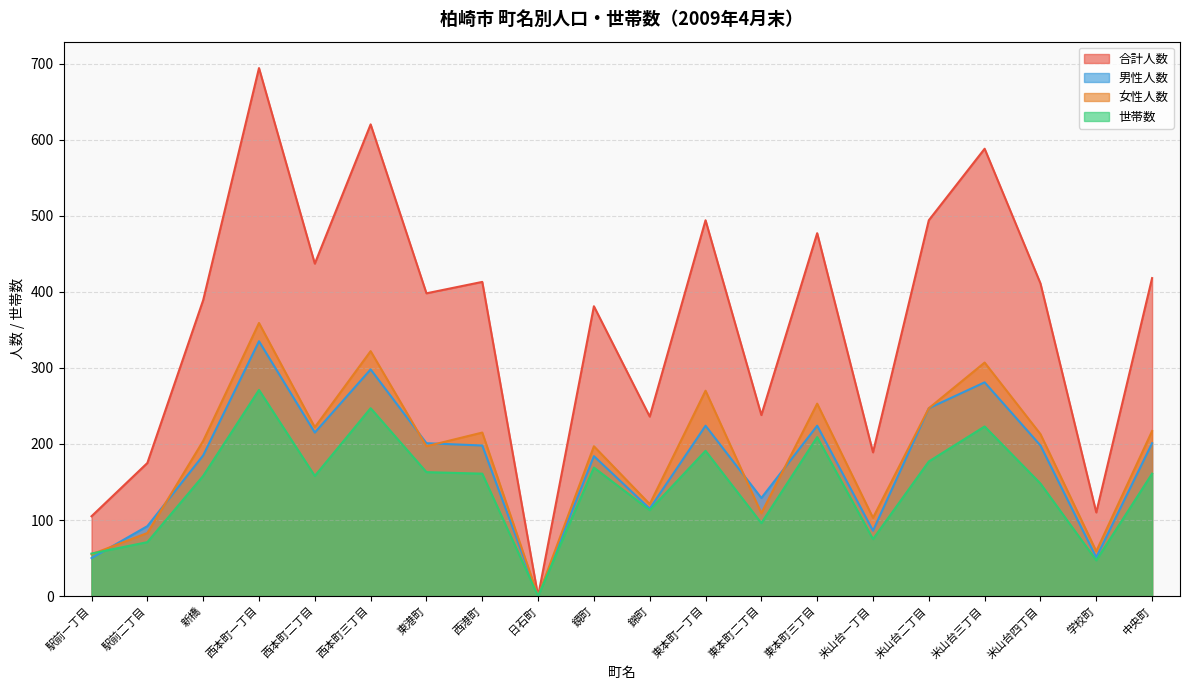

At which label is 女性人数 closest to 179?

東港町